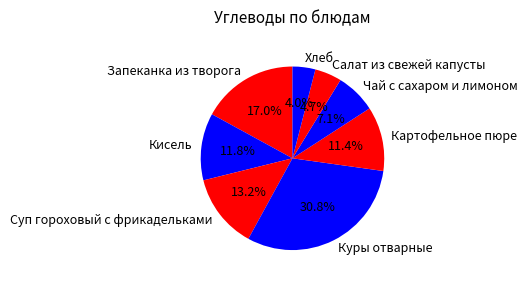

Count the number of slices in the pie.

8